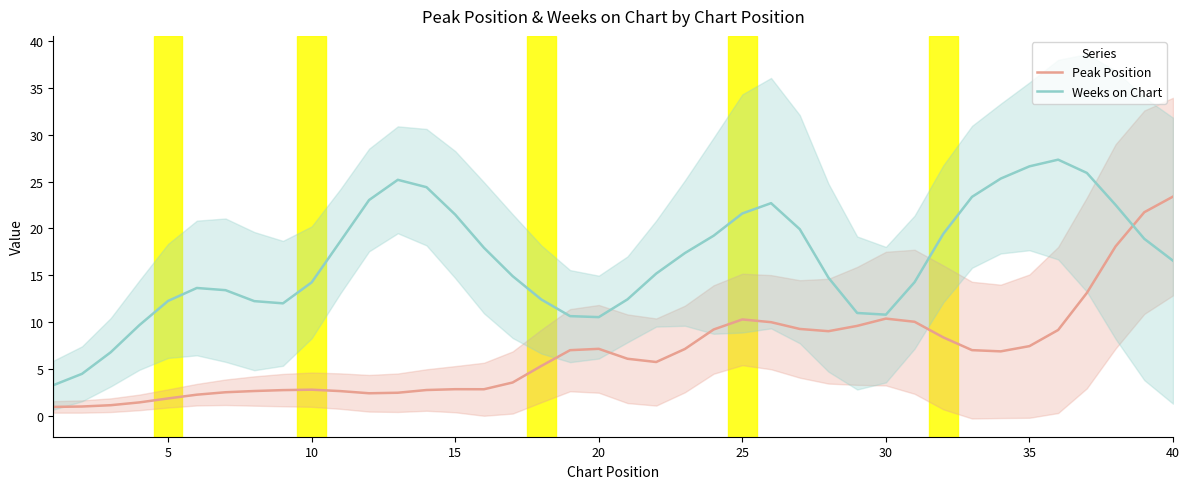

Which series has the largest total across all categories?

Weeks on Chart